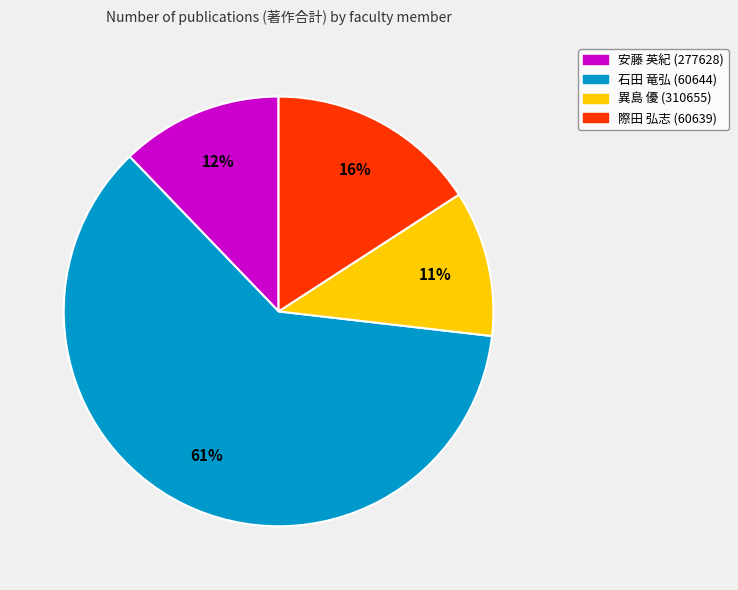

To the nearest percent, what is the difference between the largest and smallest slice percentages?

50%